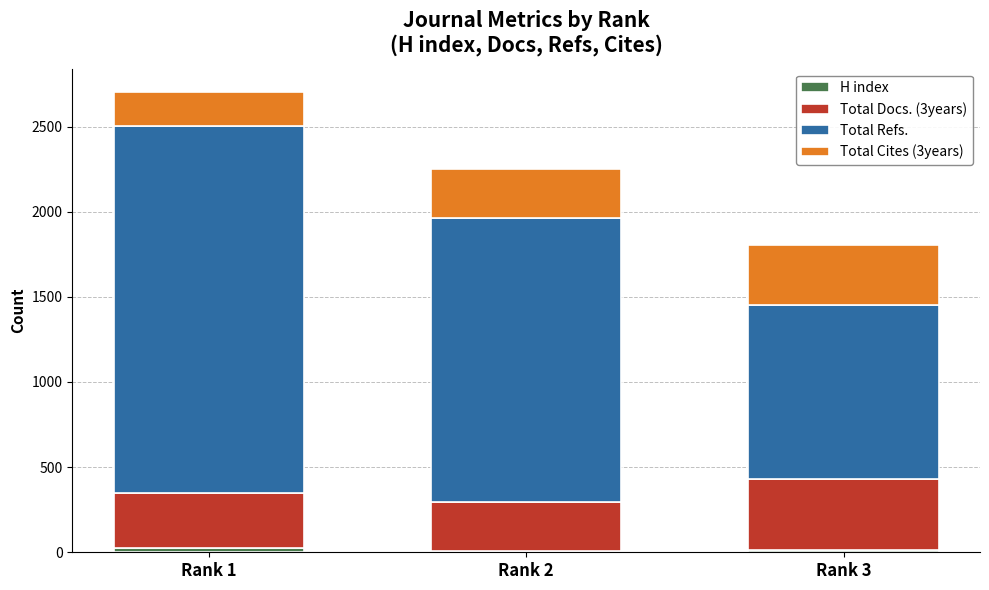

At which category is the sum across all series the highest?

Rank 1